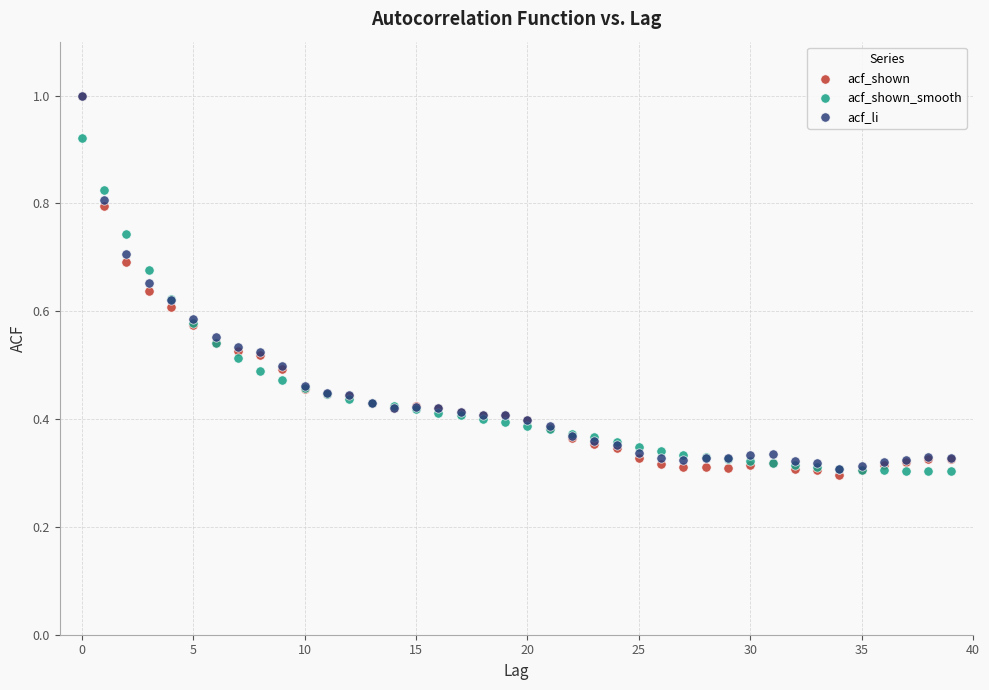

What are all the series names shown in the legend?

acf_shown, acf_shown_smooth, acf_li